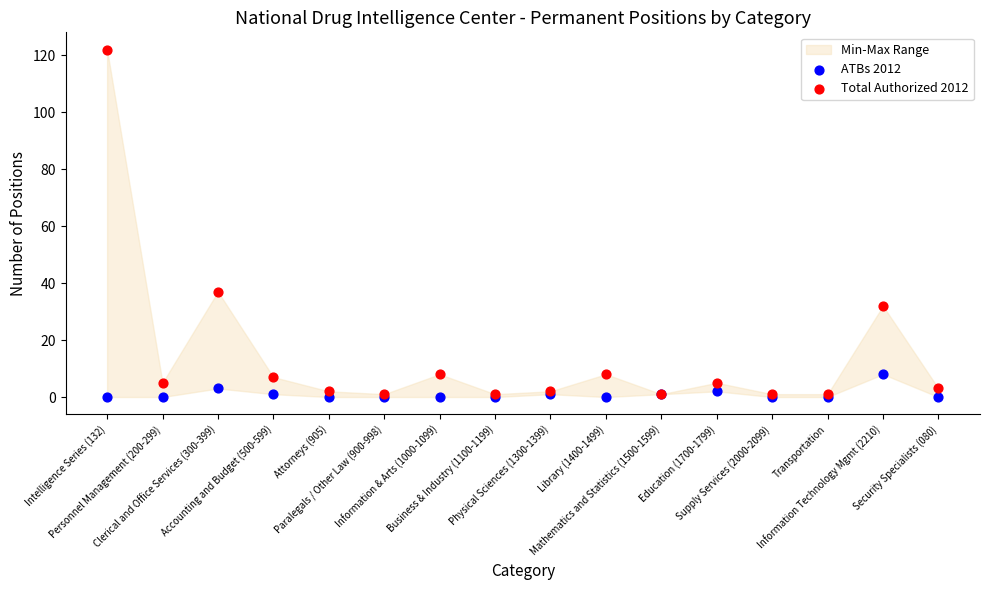

Across all series, what Y value is closest to 61?

37